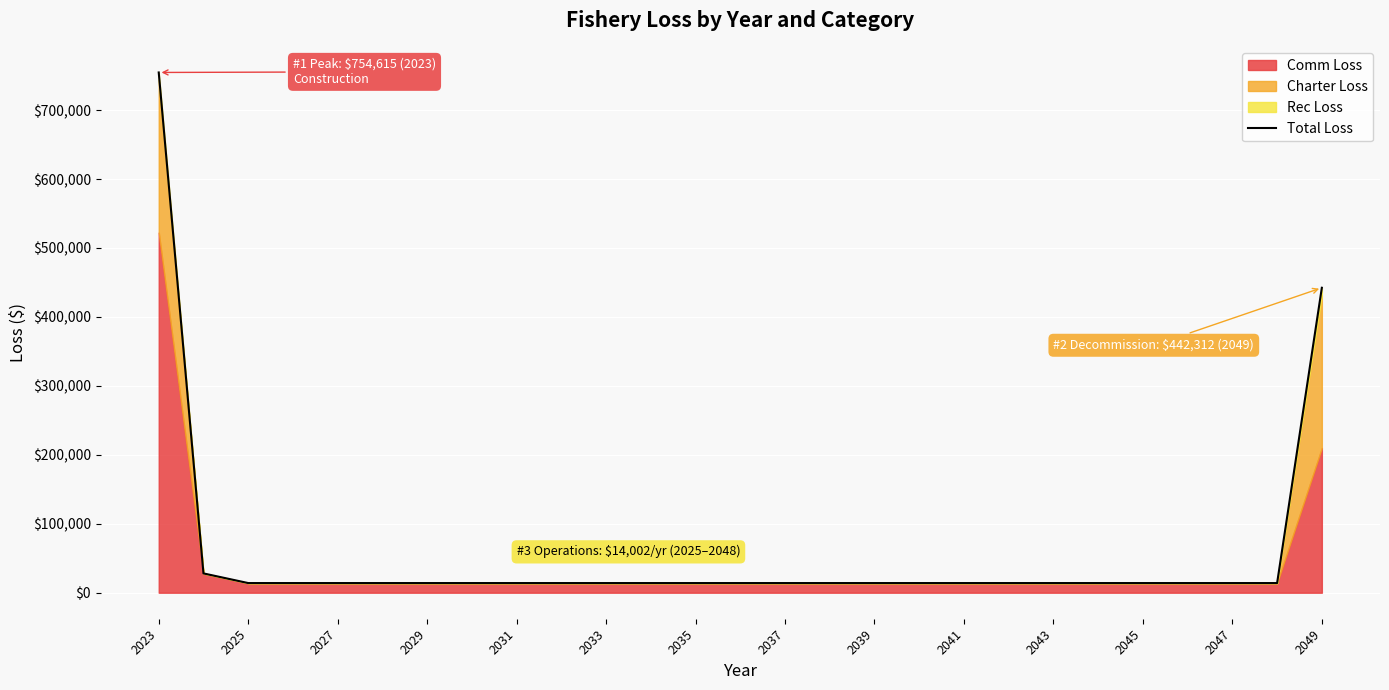

Does the chart display data point markers on the line(s)?

No